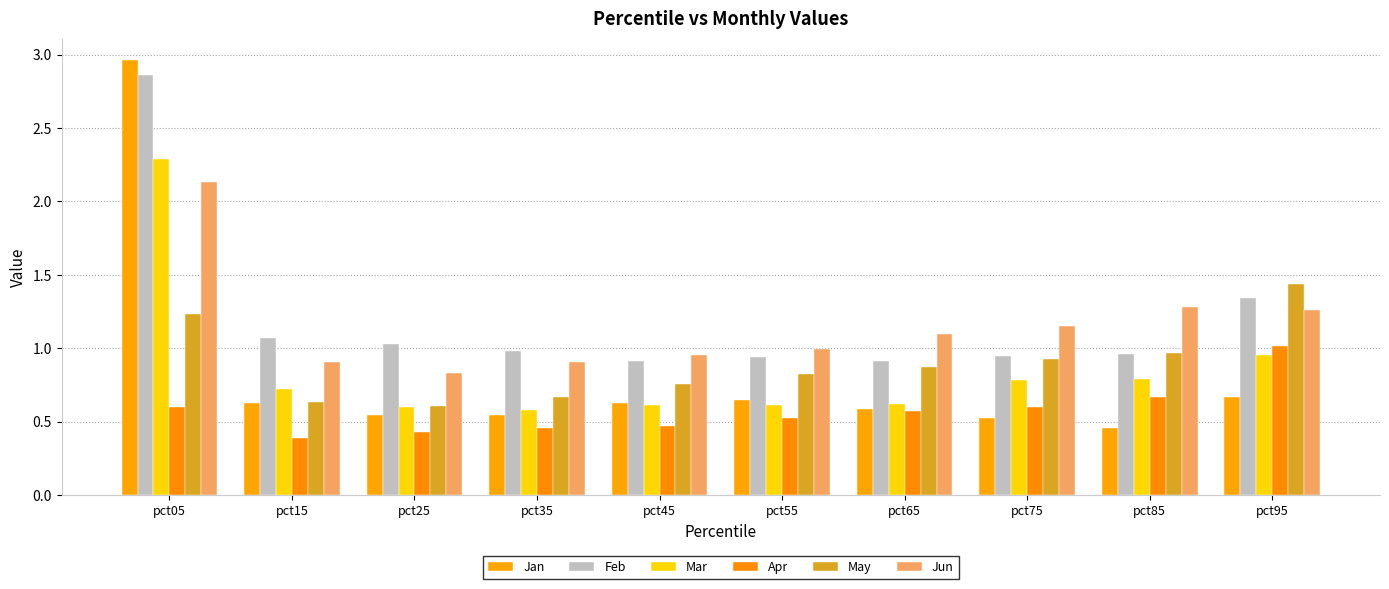

How many series are shown in this chart?

6